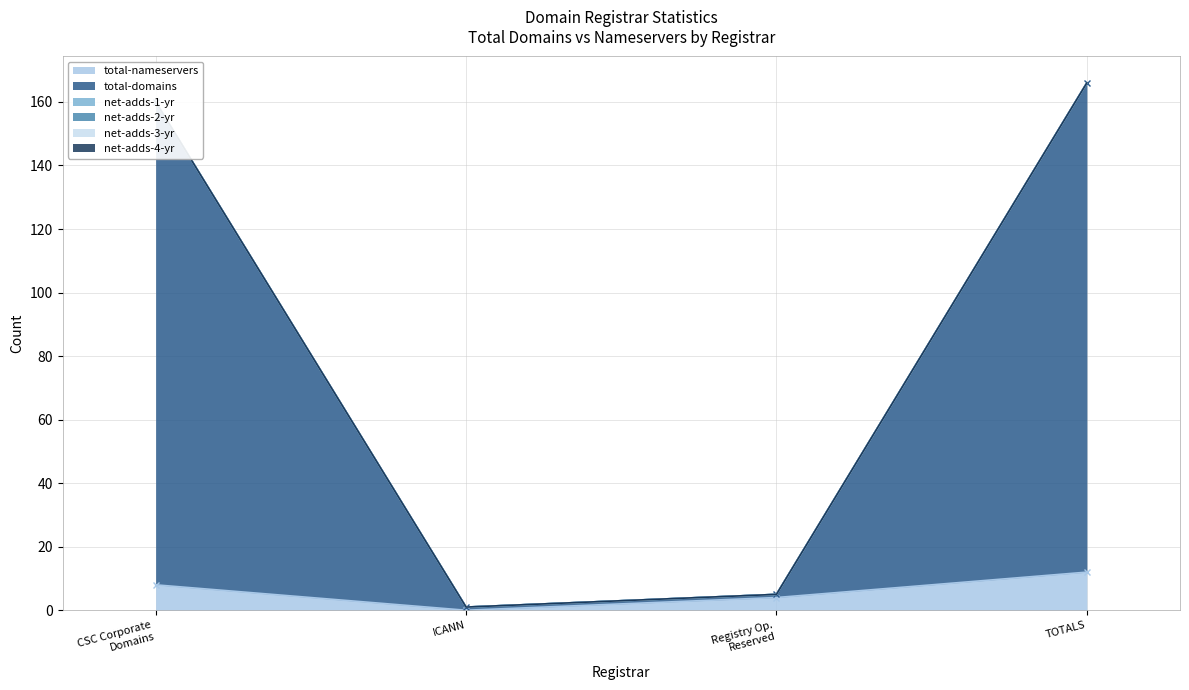

Which series has the largest total across all categories?

total-domains